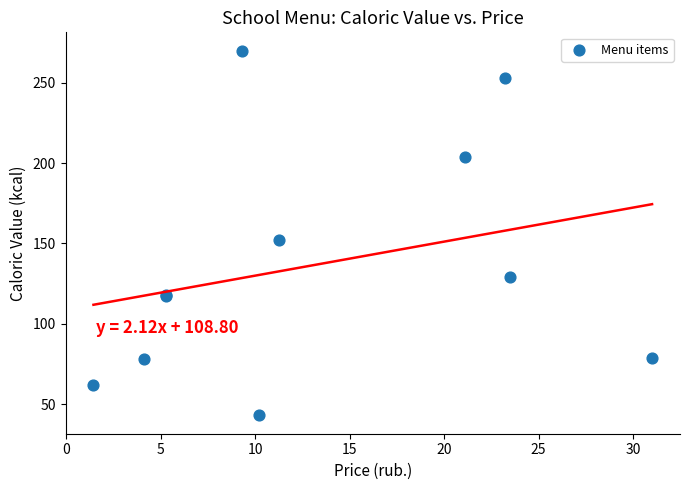

What Y value in the scatter plot is closest to 156?

152.0